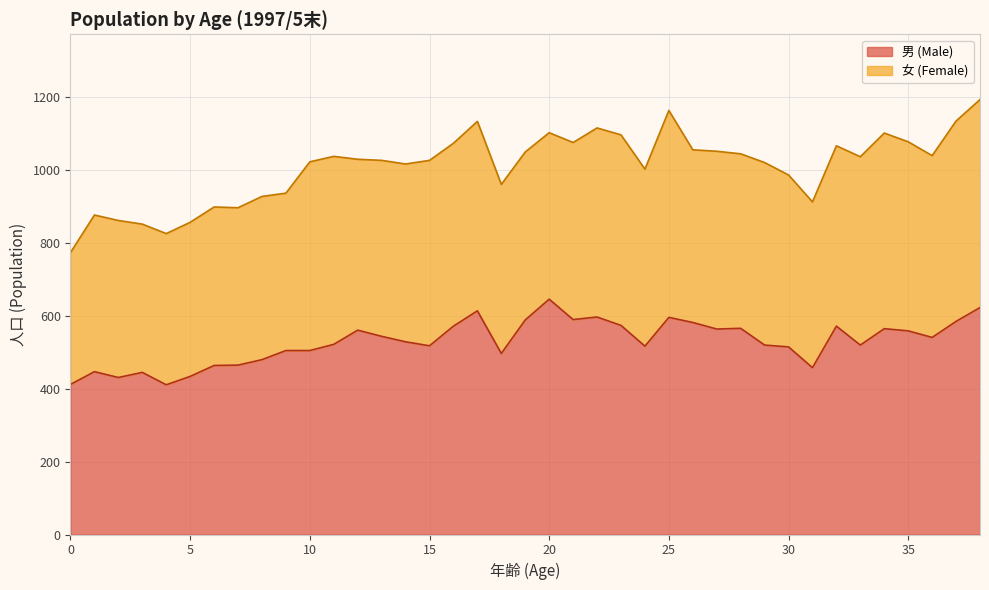

Rank the categories by value from lowest to highest.

4, 0, 2, 5, 3, 1, 31, 6, 7, 8, 18, 9, 10, 30, 24, 15, 29, 33, 11, 14, 36, 13, 35, 12, 27, 34, 28, 16, 32, 23, 26, 37, 19, 21, 25, 22, 17, 38, 20